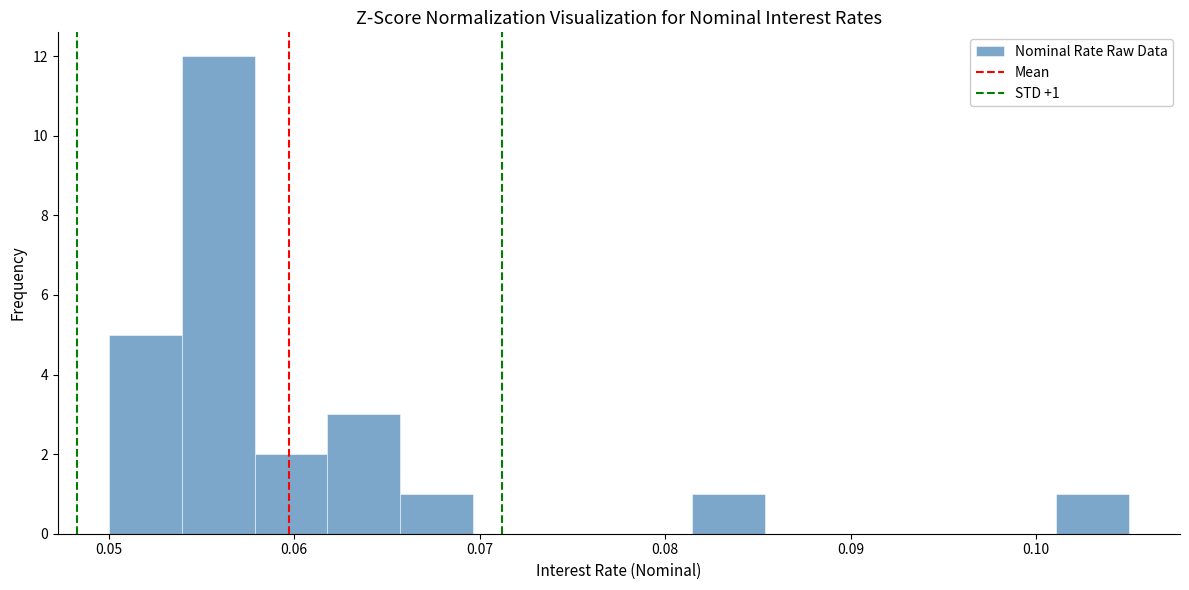

Read against the x-axis, roughly where is the centre of the tallest bar?

0.056